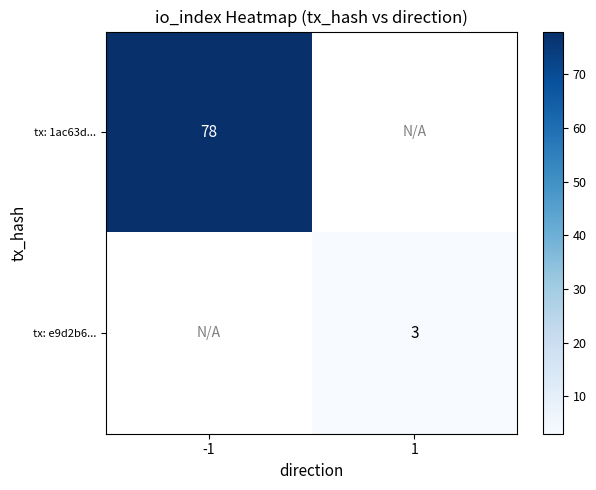

Rank the series by their maximum value, from highest to lowest.

tx: 1ac63d..., tx: e9d2b6...